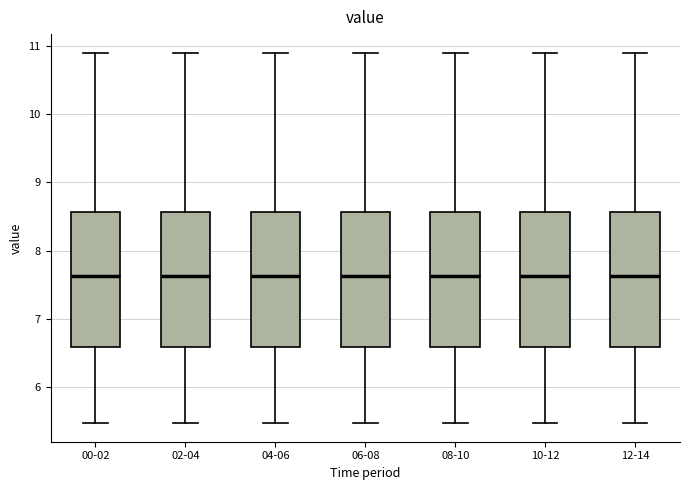

Where does the median line of the box for 10-12 sit on the y-axis? The values are not printed on the chart, so give them approximately, as read against the axis.

7.6